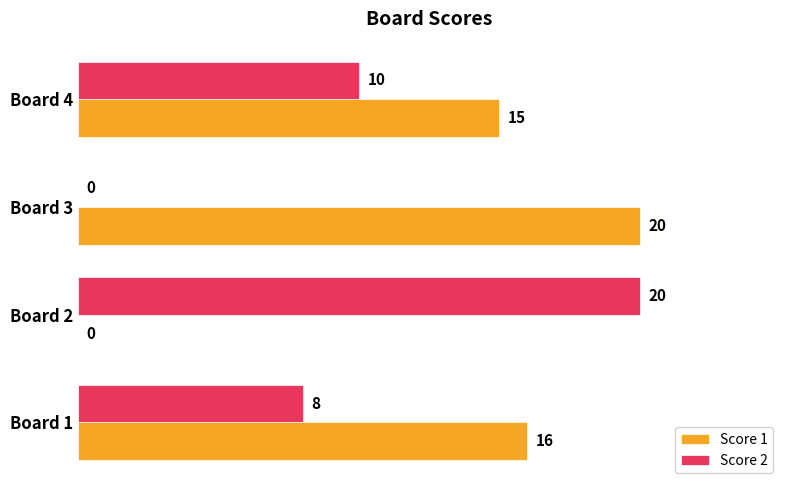

True or false: Score 1 has a value of 35 at Board 3.

False